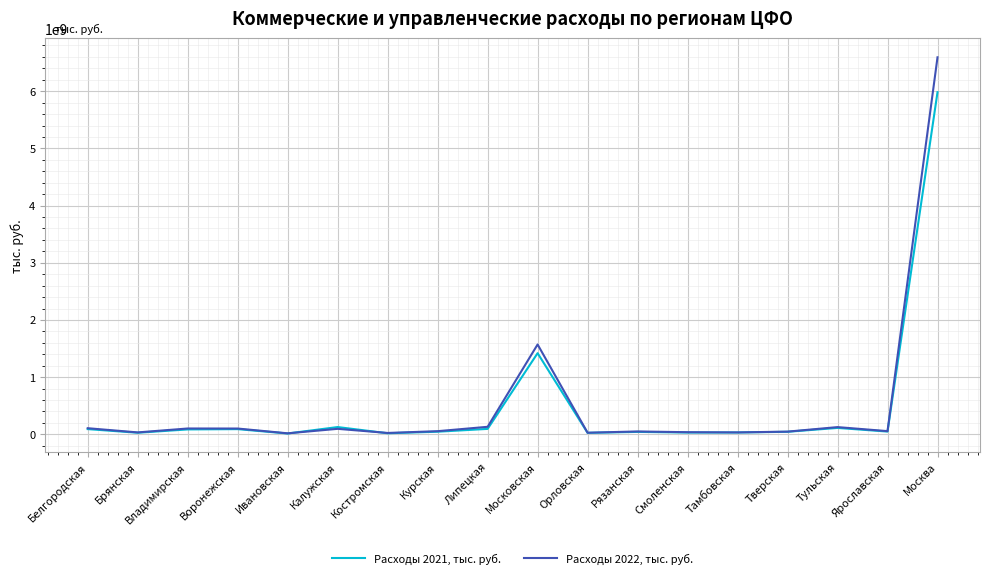

Is it true that Расходы 2022, тыс. руб. equals 17590887 at Ивановская?

True